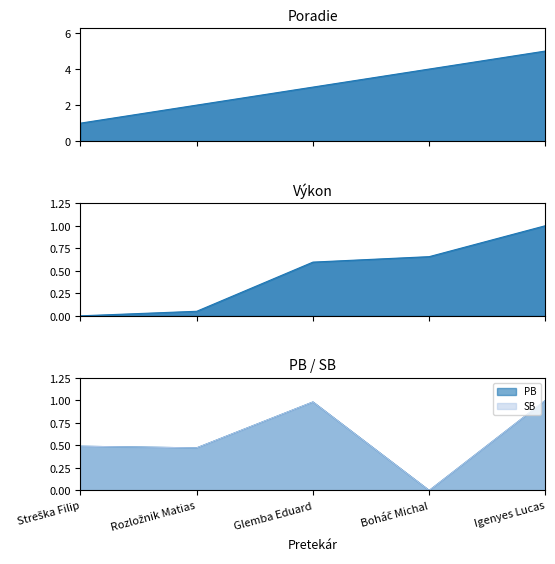

At how many categories does at least one series exceed 2?

3